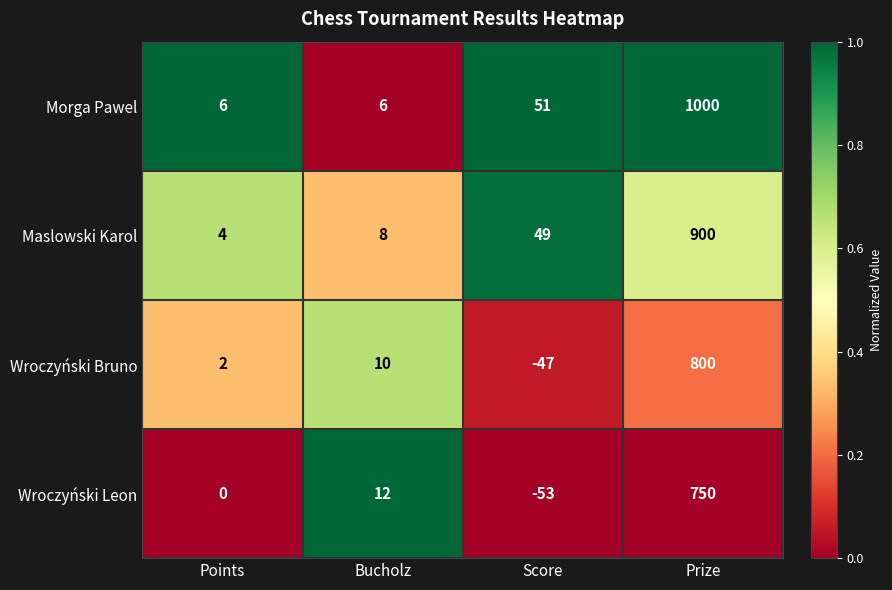

Is it true that Wroczyński Bruno equals 2 at Points?

True